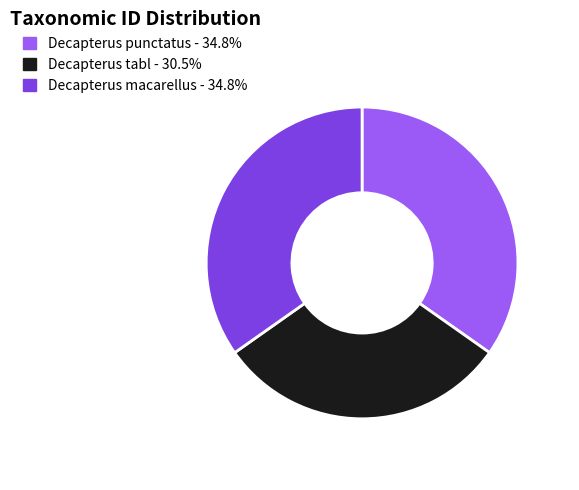

How many slices are in this pie chart?

3